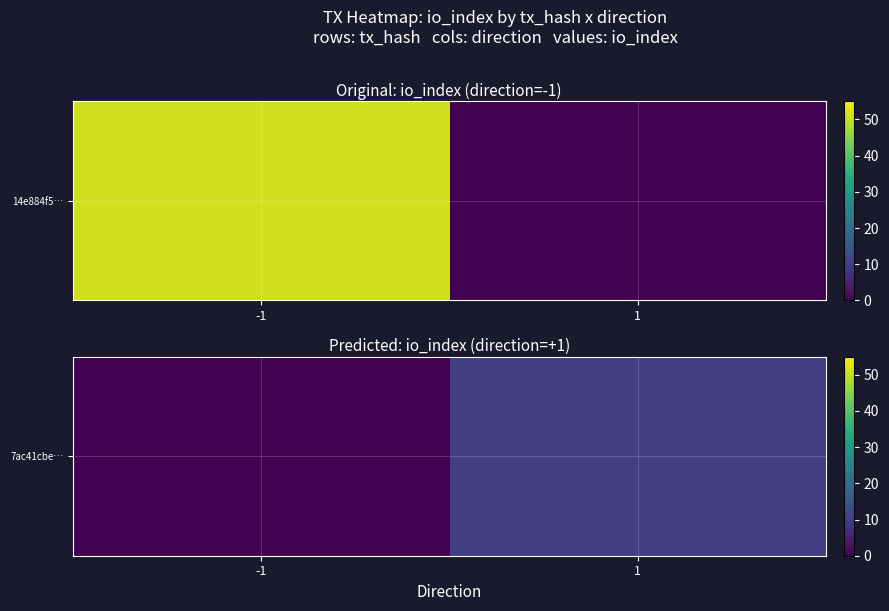

Reading left to right, extract all data points from this chart.

-1=0	1=10